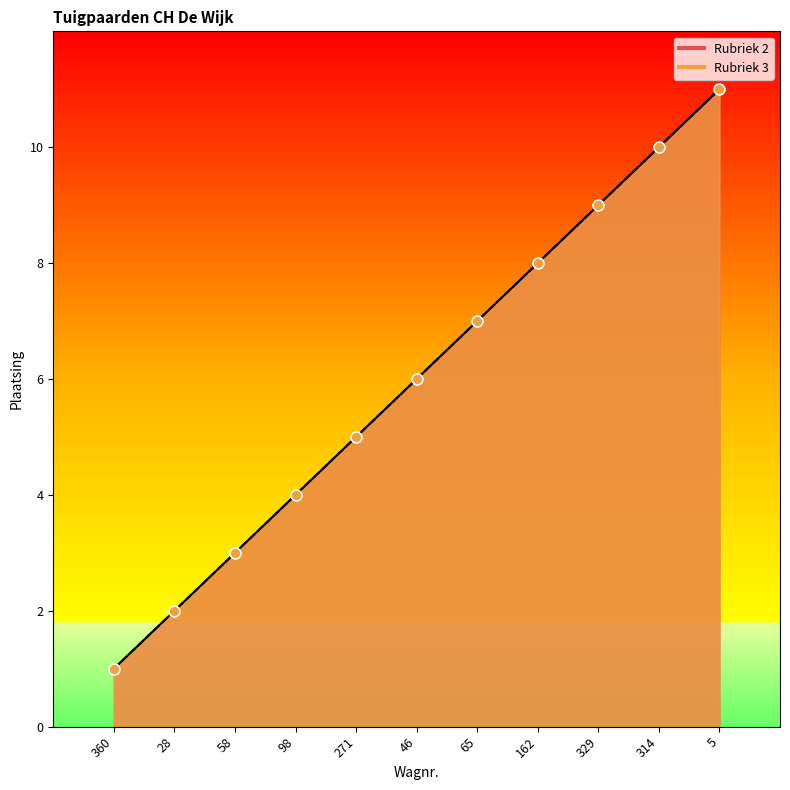

Which series contains the highest Y value?

Rubriek 2